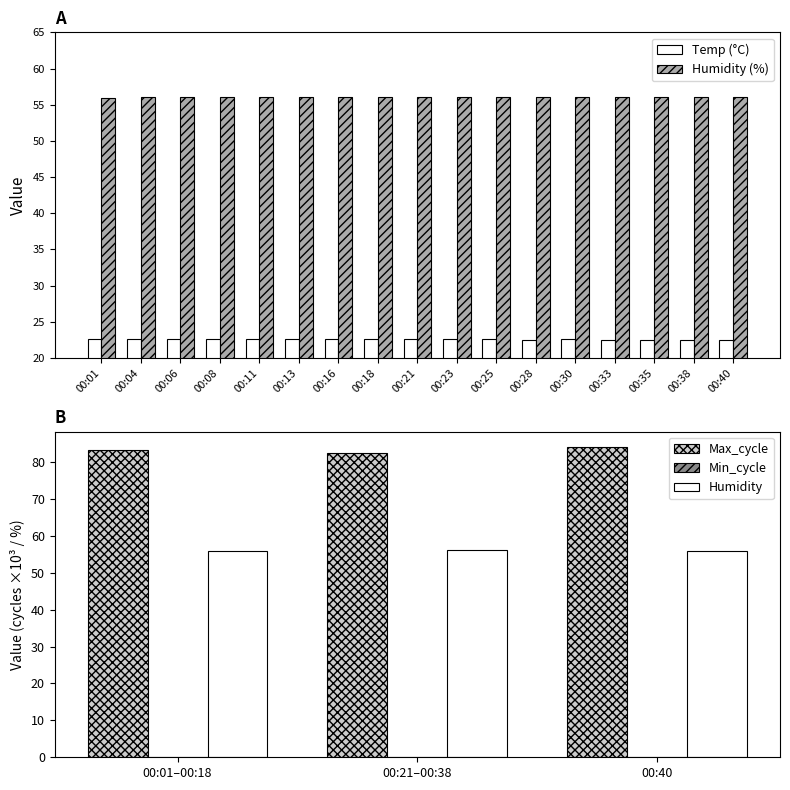

What is the value of the Temp bar at the 12th from the left?

22.5